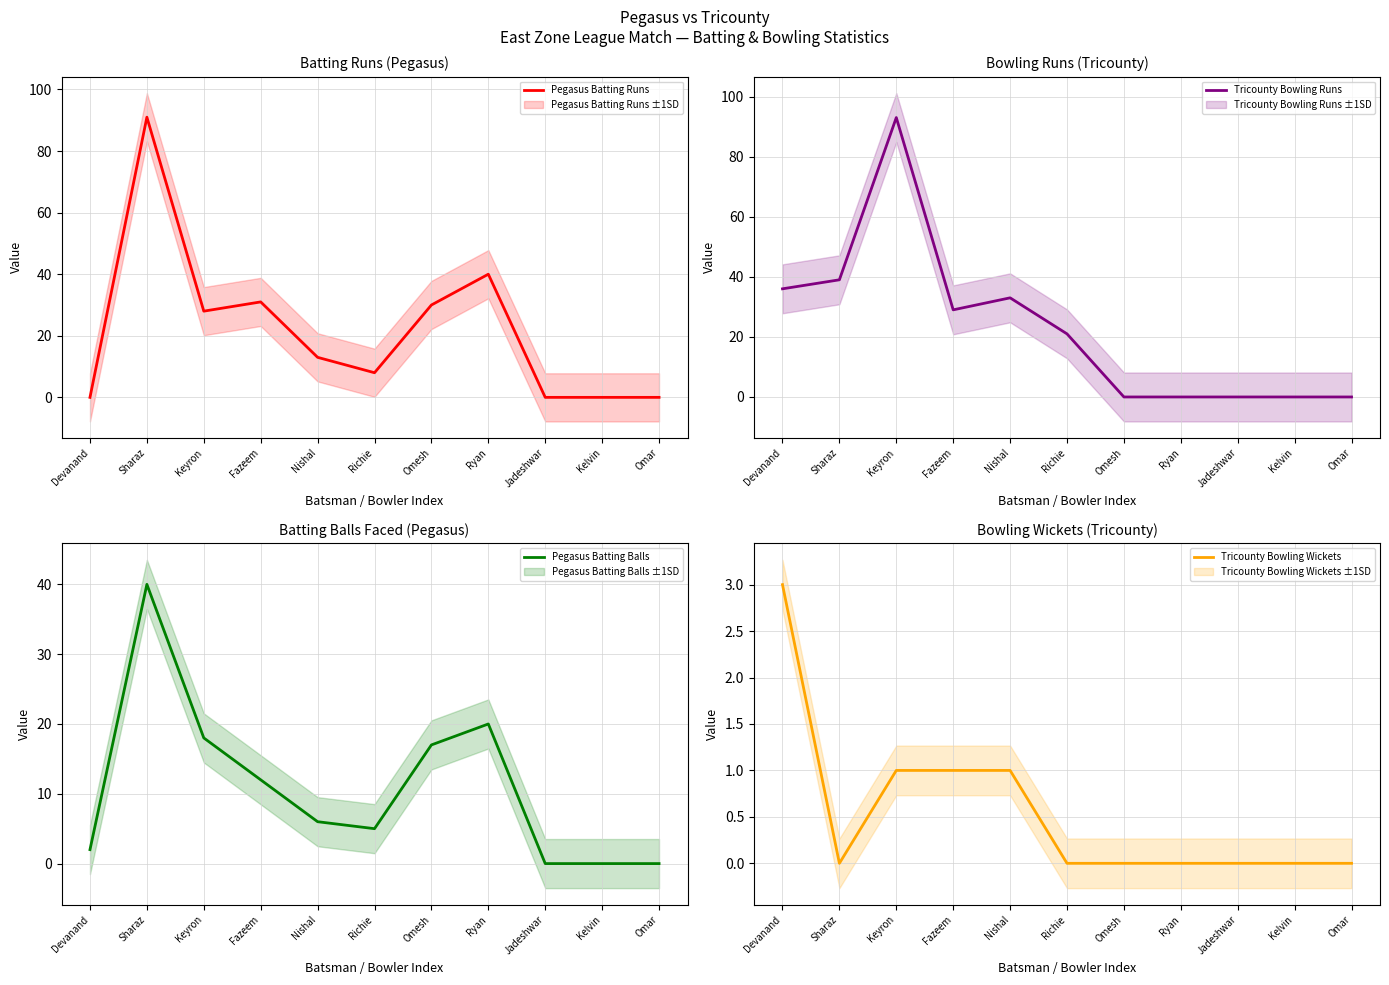

Which series has the largest total across all categories?

Tricounty Bowling Runs